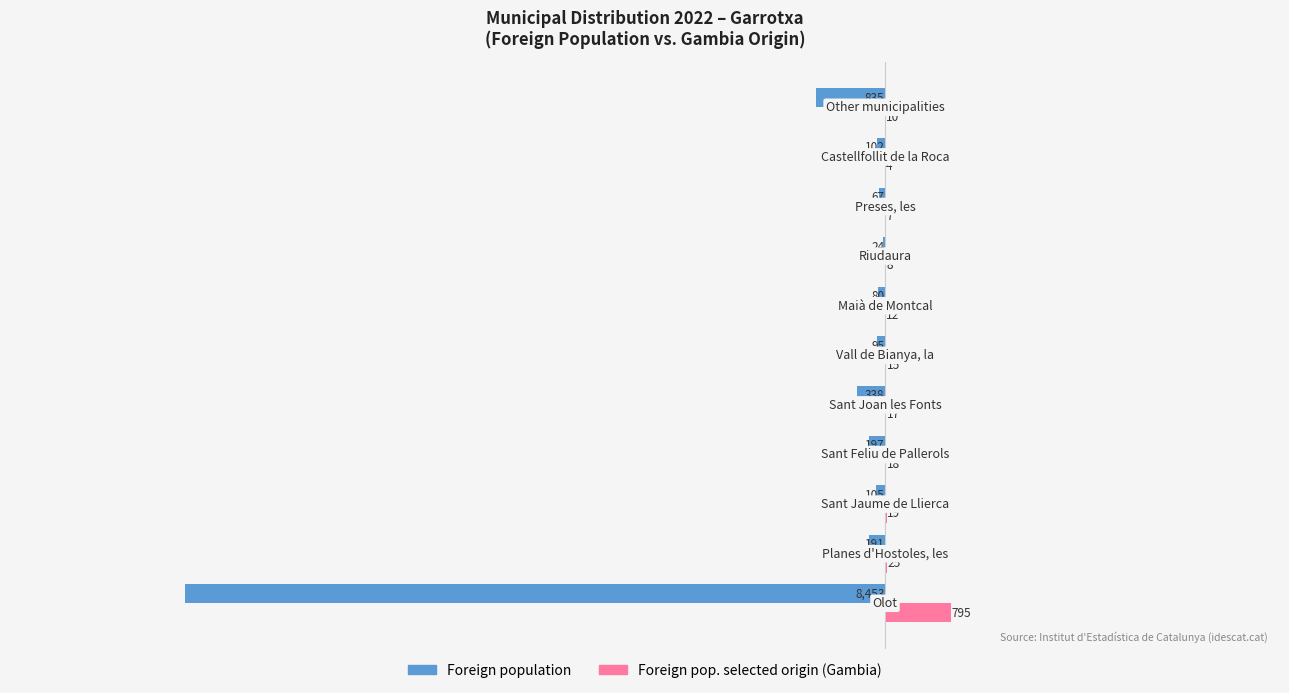

Which series has the largest total across all categories?

Foreign pop. selected origin (Gambia)